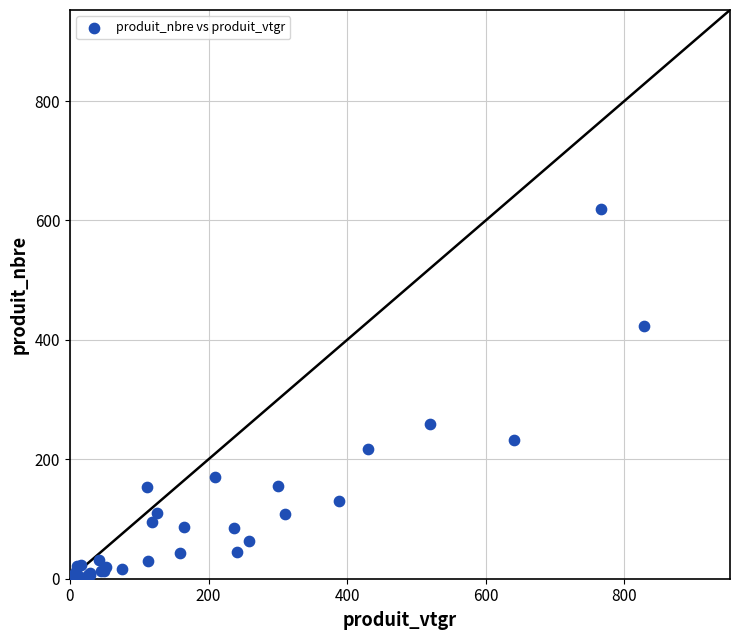

What Y value in the scatter plot is closest to 310?

259